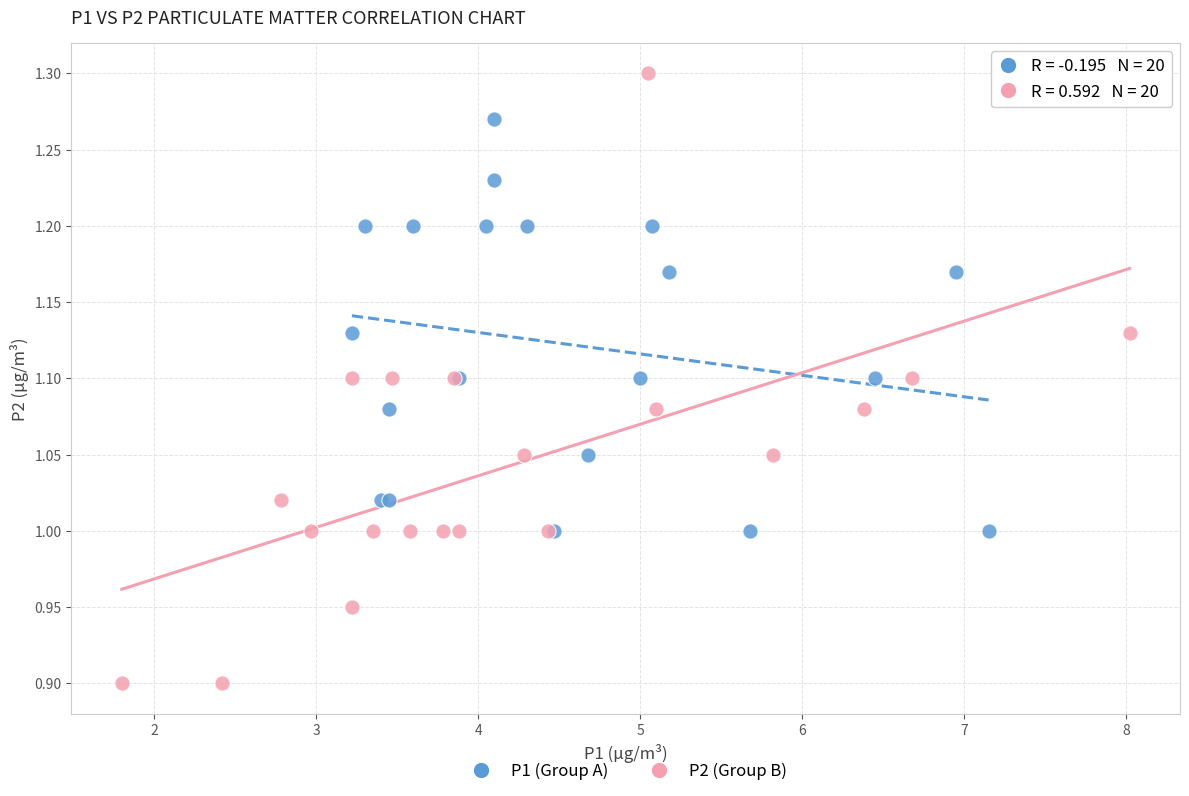

Which series contains the lowest Y value?

P2 (Group B)